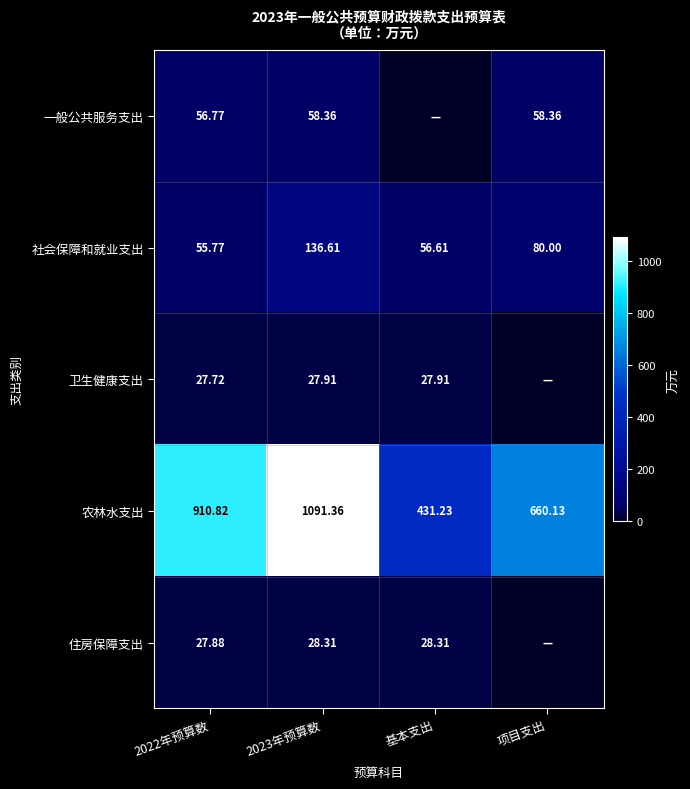

Is the value of 一般公共服务支出 at 2023年预算数 greater than the value of 农林水支出 at 基本支出?

No